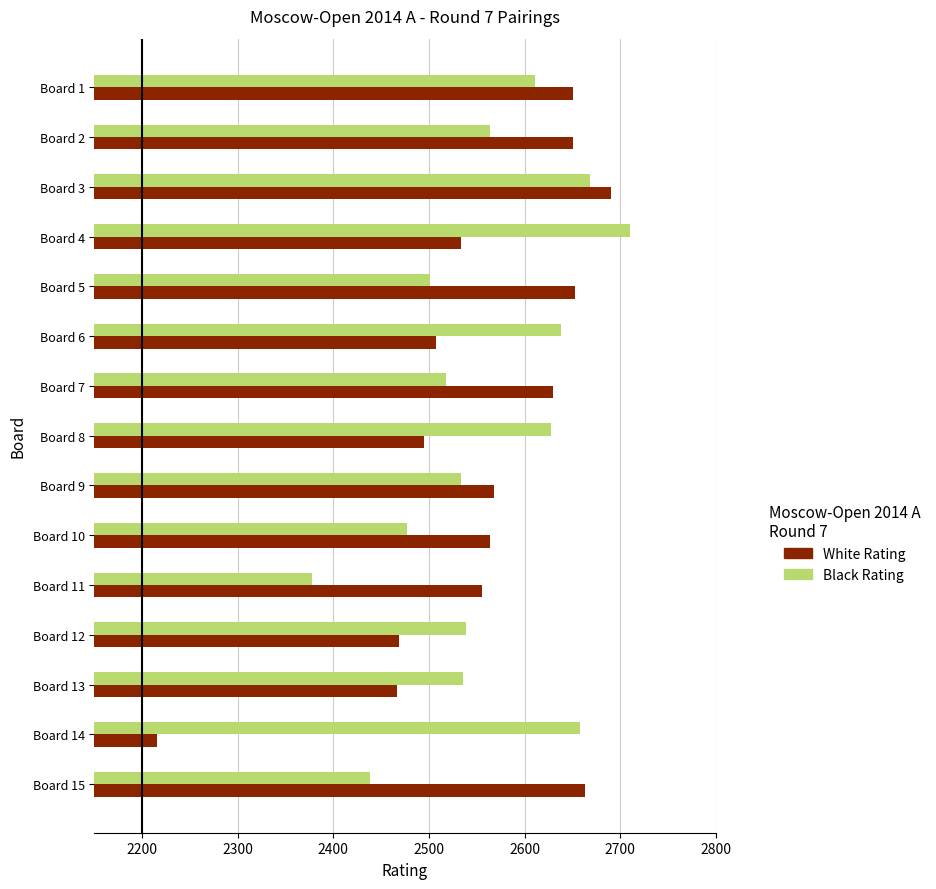

At which label does White Rating reach its minimum?

Board 14